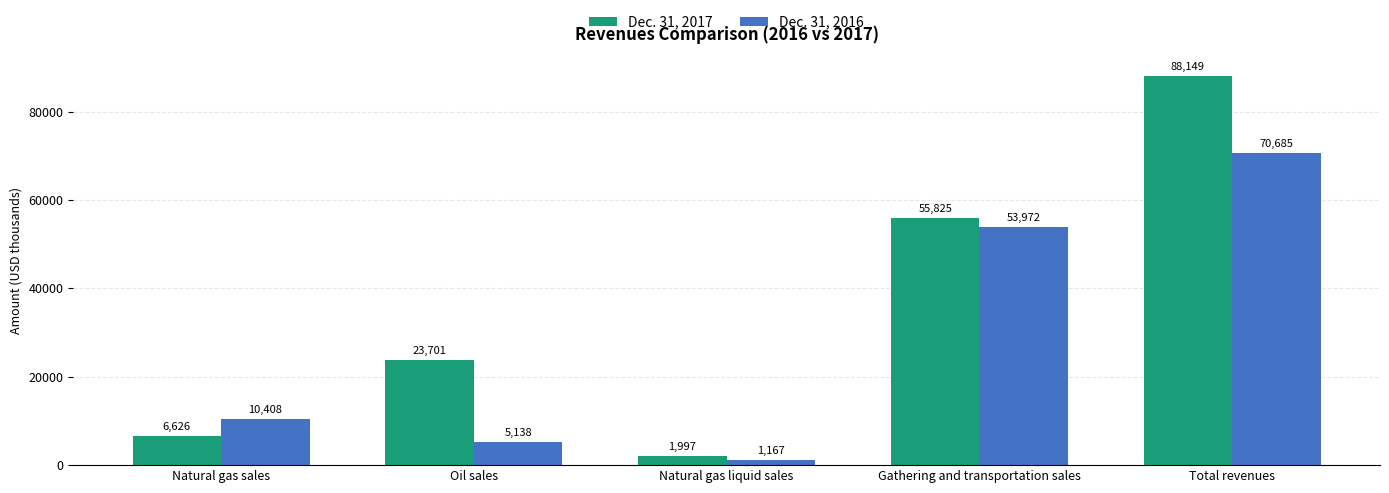

How many categories are shown in the chart?

5